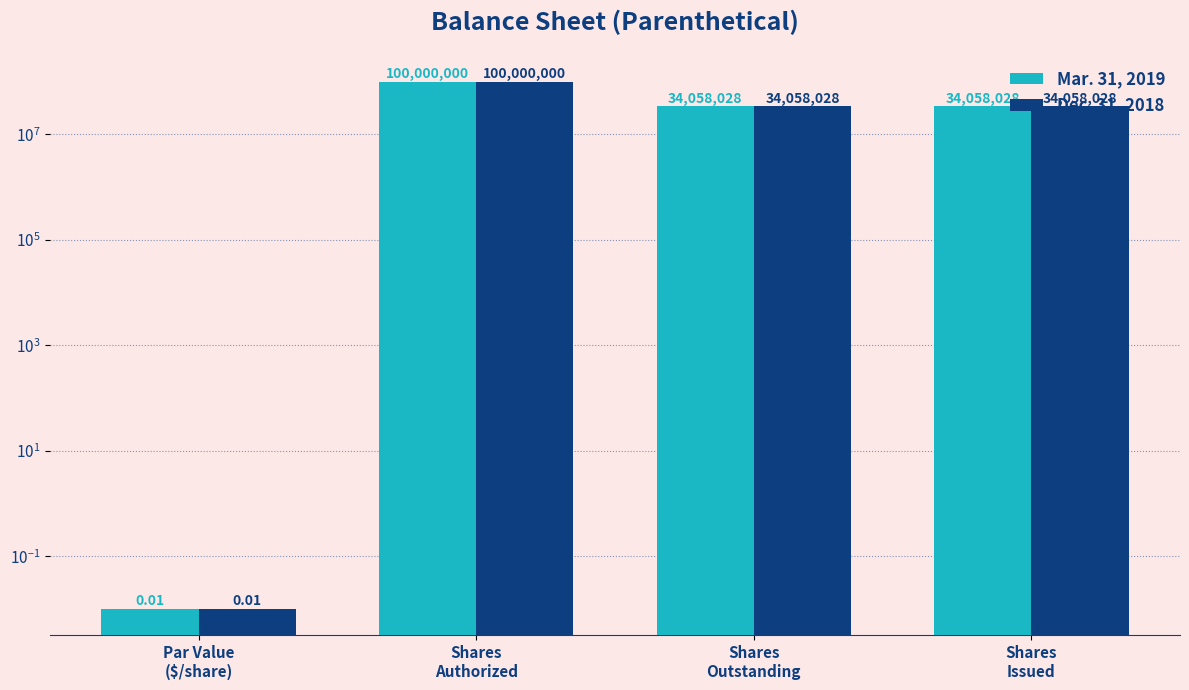

Which has a higher value, Shares
Issued or Shares
Authorized?

Shares
Authorized